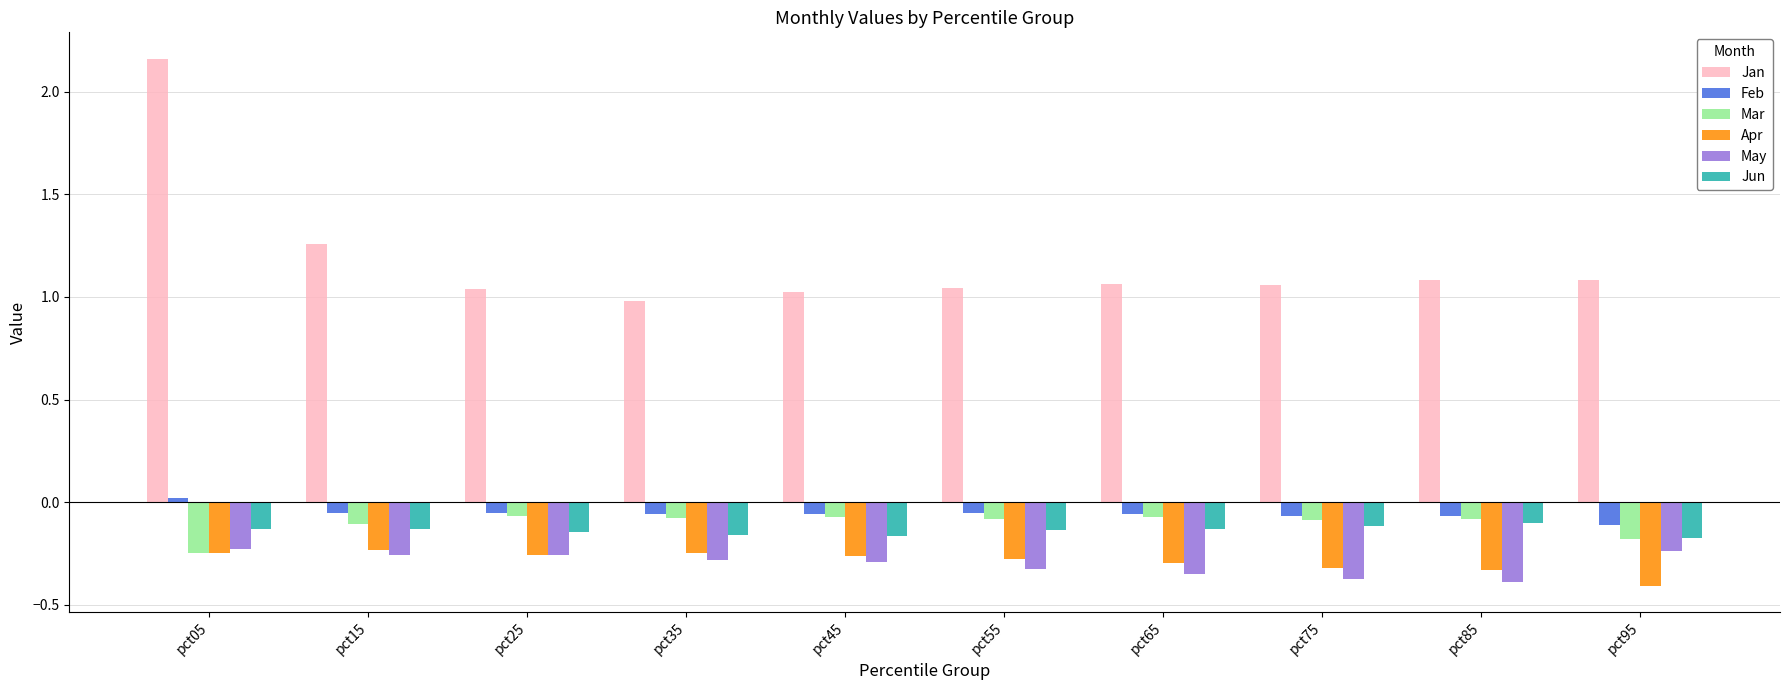

Which category has the highest value across all series?

pct05